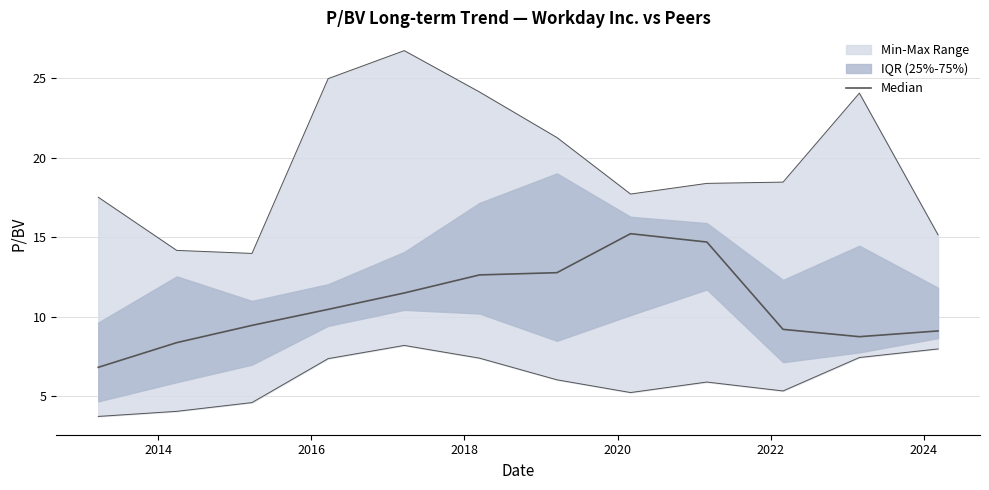

How many lines are shown in the chart?

1